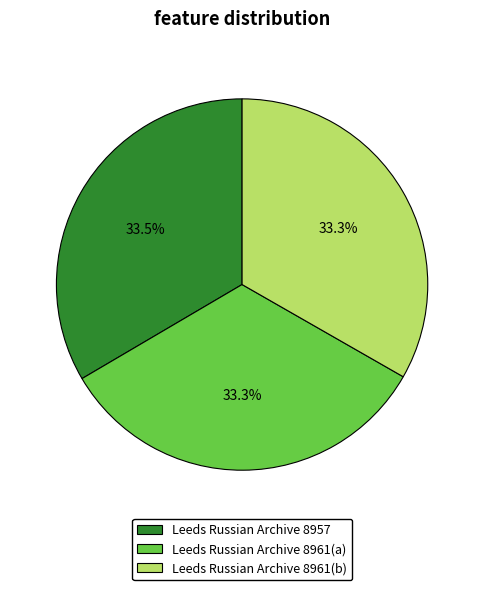

Is Leeds Russian Archive 8961(b) the majority of the pie?

No